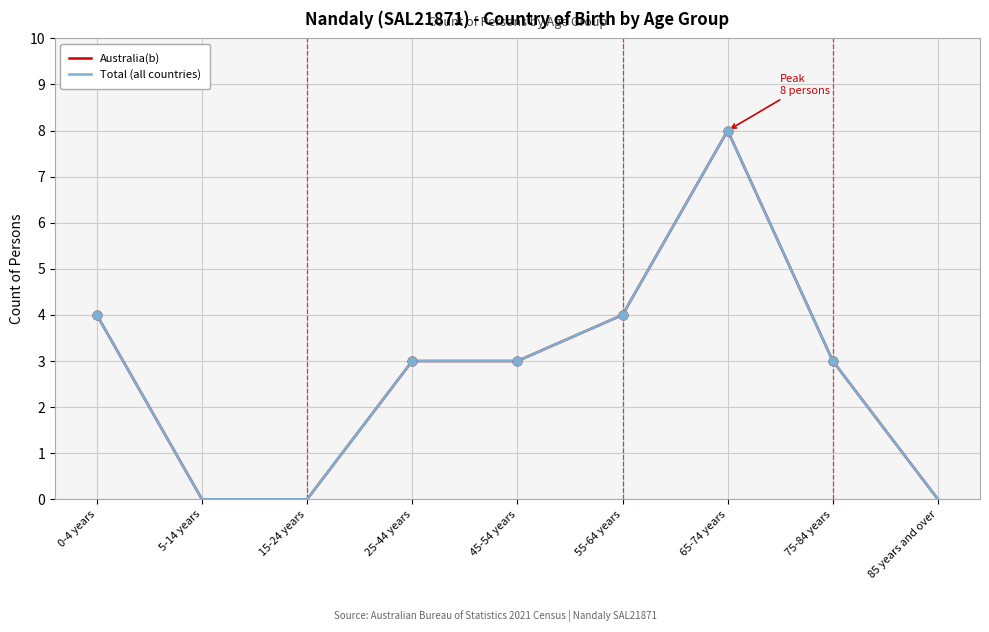

At how many categories does at least one series exceed 2?

6